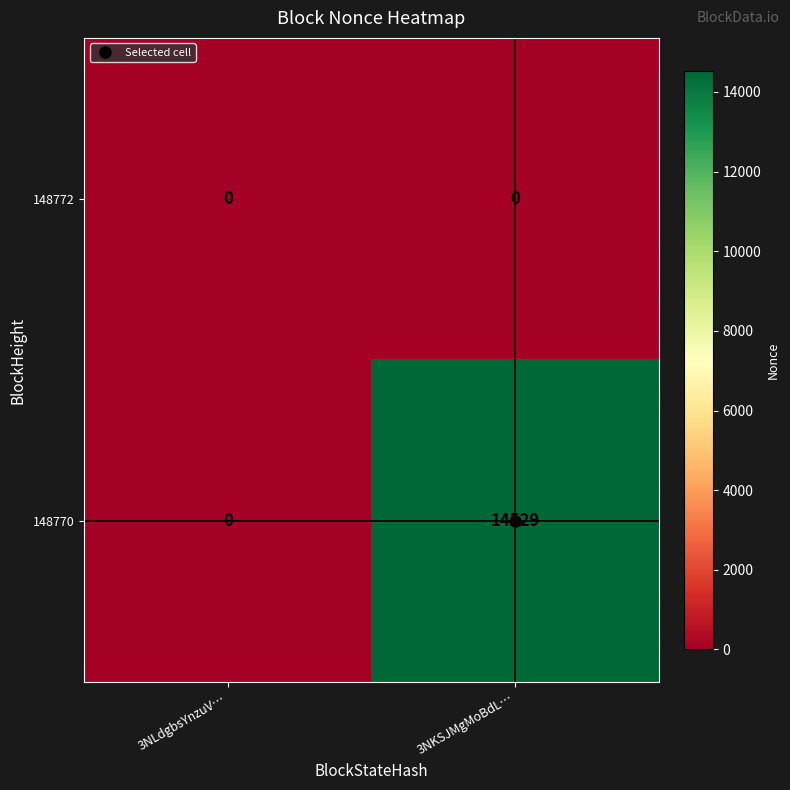

How many data points in 148770 are less than 14529?

1